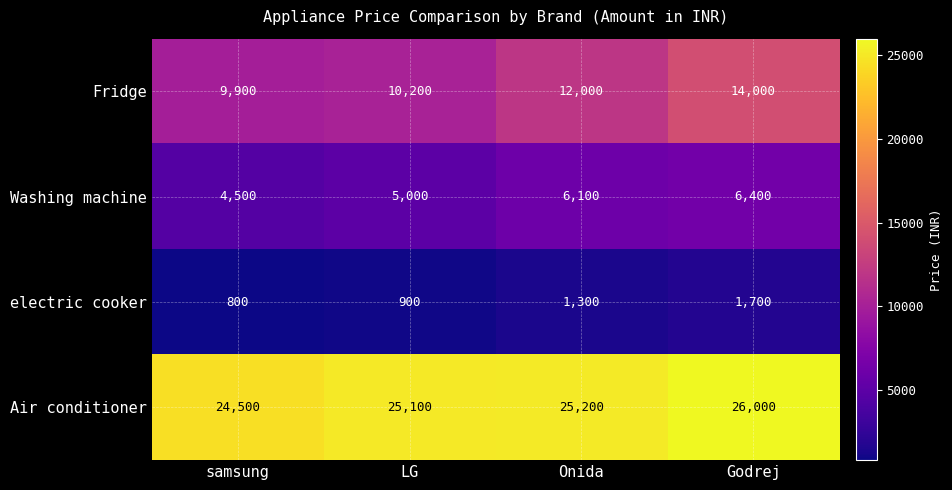

Which series has the widest spread of values?

Fridge